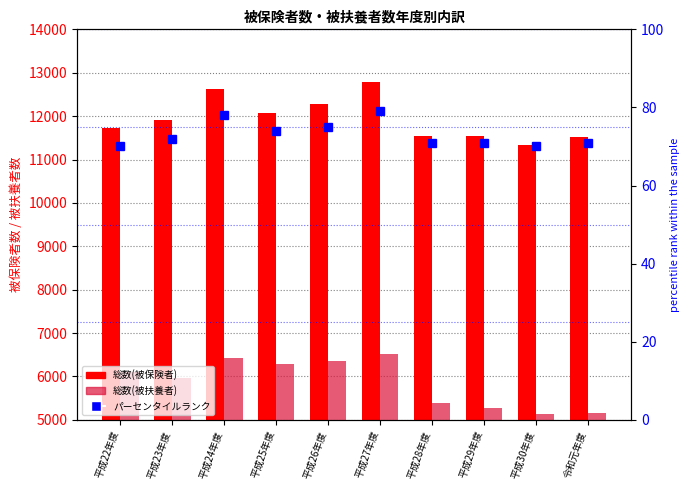

Reading left to right, extract all data points from this chart.

総数(被保険者): 平成22年度=11716	平成23年度=11917	平成24年度=12620	平成25年度=12063	平成26年度=12283	平成27年度=12784	平成28年度=11542	平成29年度=11542	平成30年度=11343	令和元年度=11514
総数(被扶養者): 平成22年度=6092	平成23年度=5974	平成24年度=6422	平成25年度=6294	平成26年度=6363	平成27年度=6518	平成28年度=5381	平成29年度=5263	平成30年度=5129	令和元年度=5157
パーセンタイルランク: 平成22年度=70	平成23年度=72	平成24年度=78	平成25年度=74	平成26年度=75	平成27年度=79	平成28年度=71	平成29年度=71	平成30年度=70	令和元年度=71